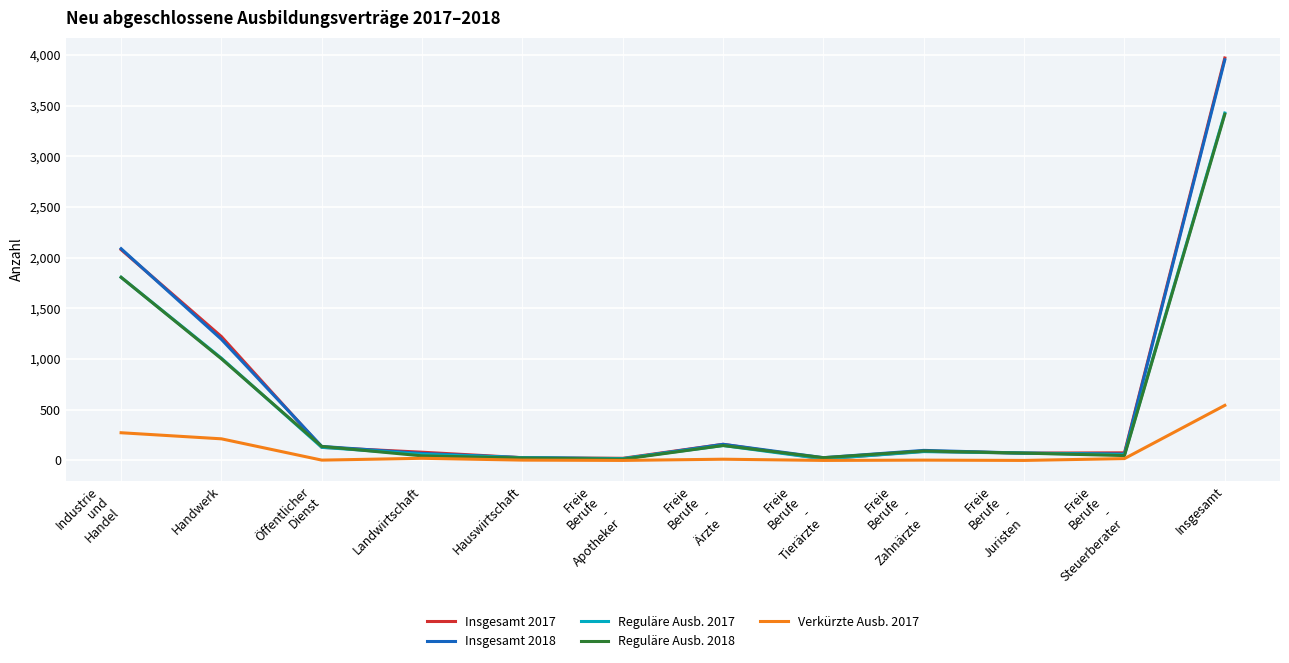

What are all the series names shown in the legend?

Insgesamt 2017, Insgesamt 2018, Reguläre Ausb. 2017, Reguläre Ausb. 2018, Verkürzte Ausb. 2017